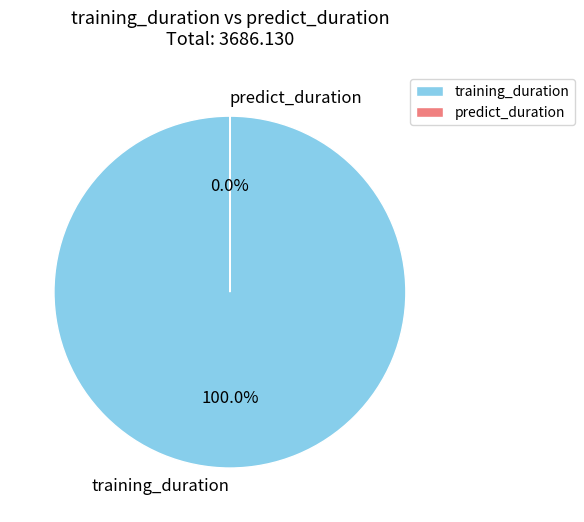

To the nearest percent, what portion does training_duration represent?

100%